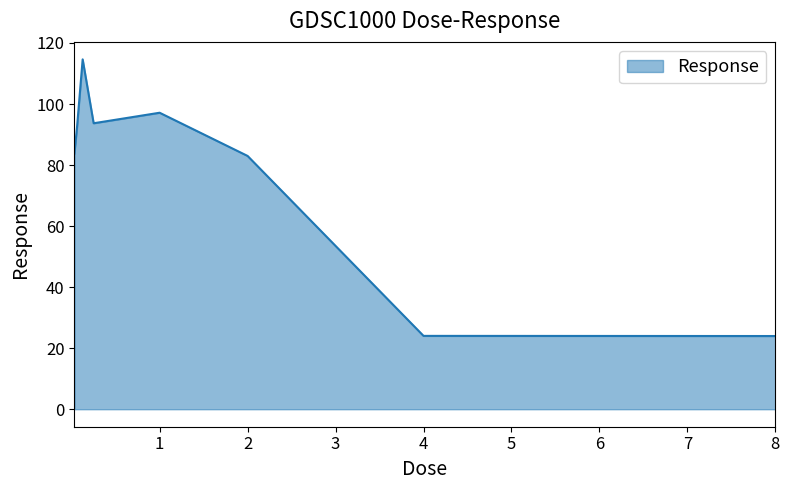

What is the difference between the maximum and minimum values?

90.6